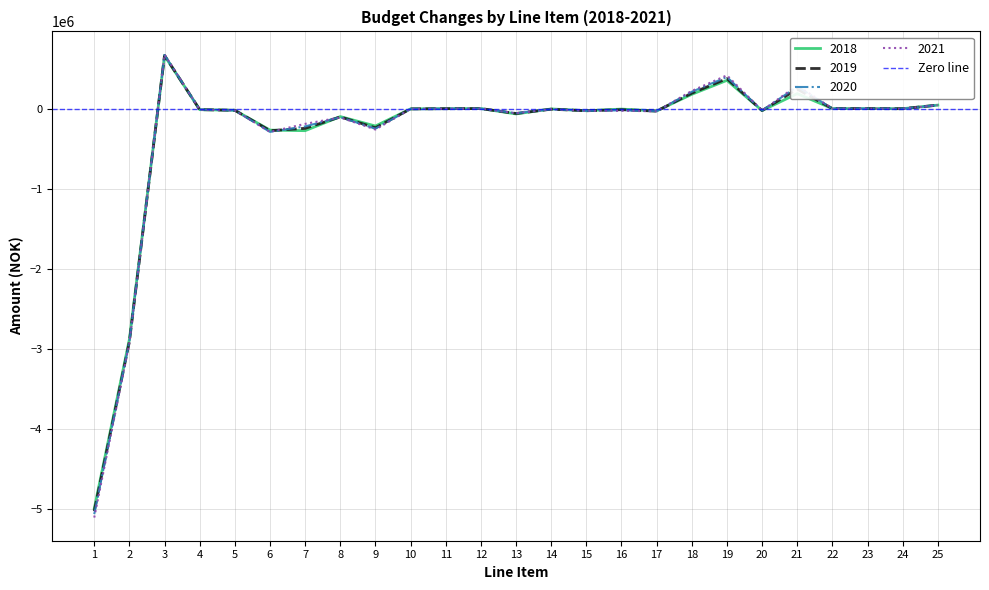

How many values in 2018 are above zero?

5